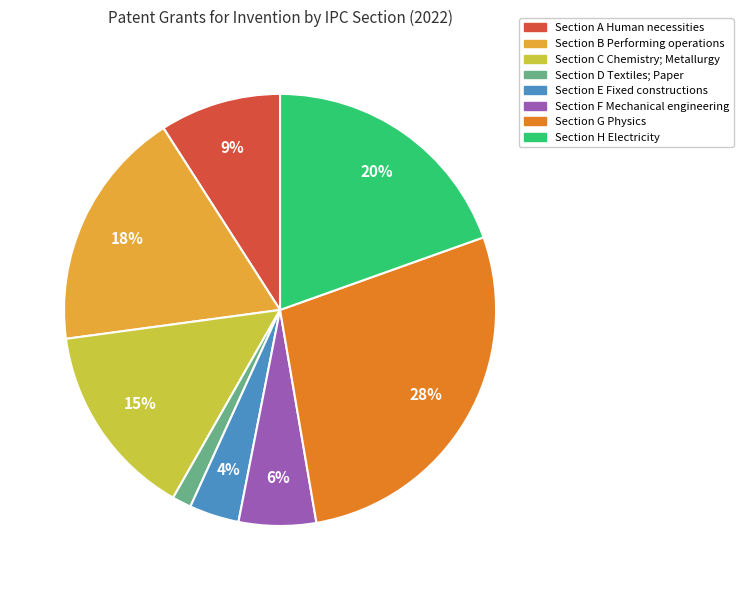

To the nearest percent, what percentage of the pie is Section F Mechanical engineering?

6%